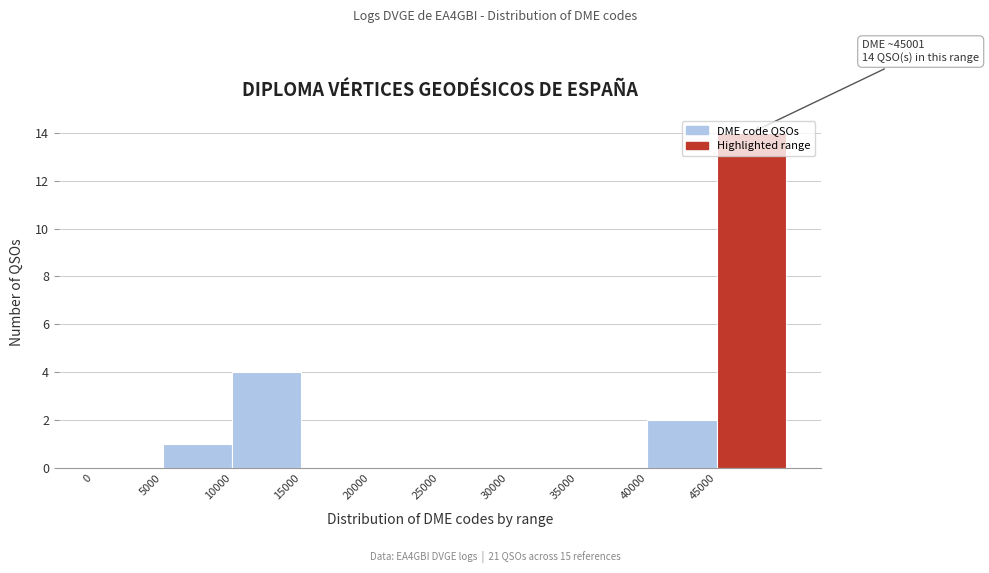

Over which range of the x-axis is the bar tallest?

45000 to 50000